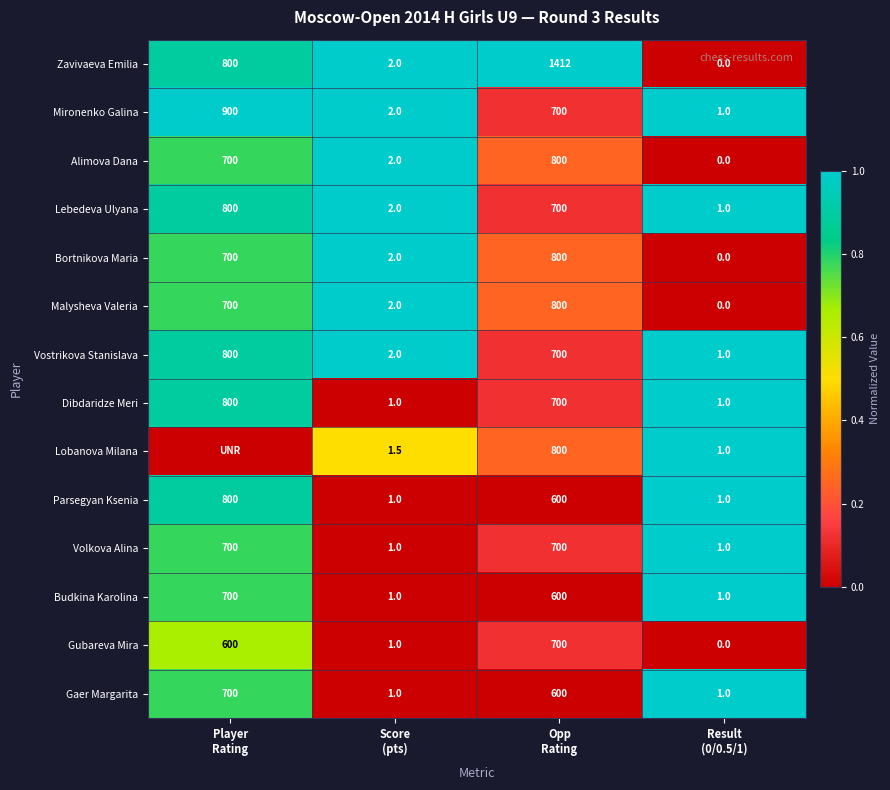

What is the difference between the second highest and minimum values in the Volkova Alina series?

699.0